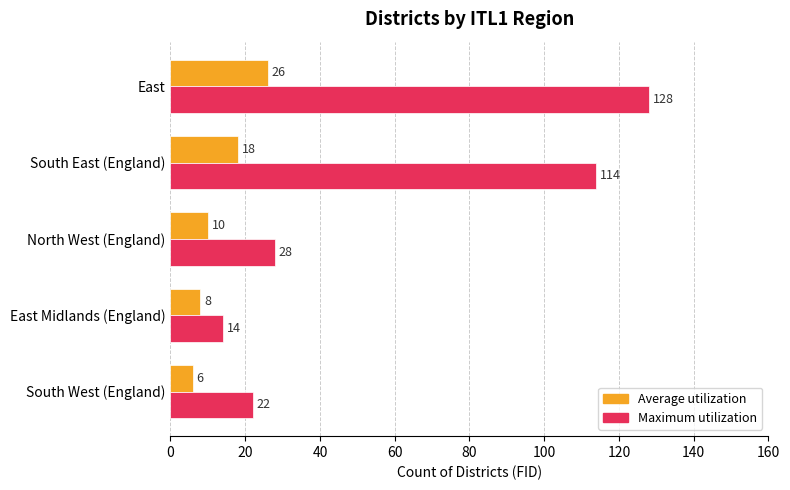

Is it true that Maximum utilization equals 128 at East?

True